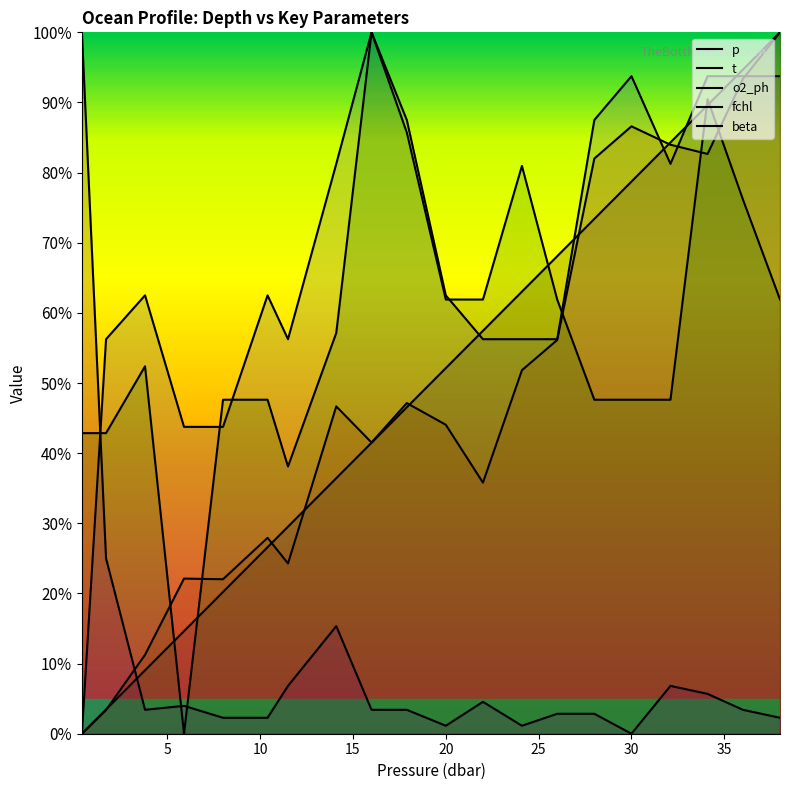

Where do t and o2_ph first cross each other?

30.0 and 32.1